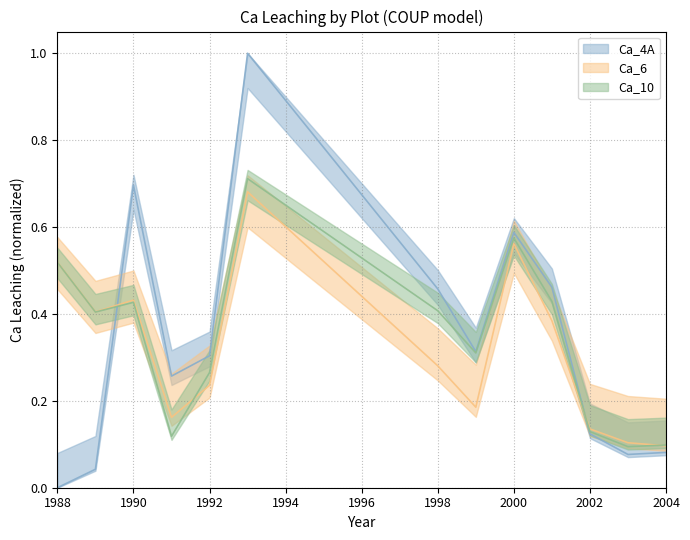

Where is Ca_4A nearest to the value 0?

1988